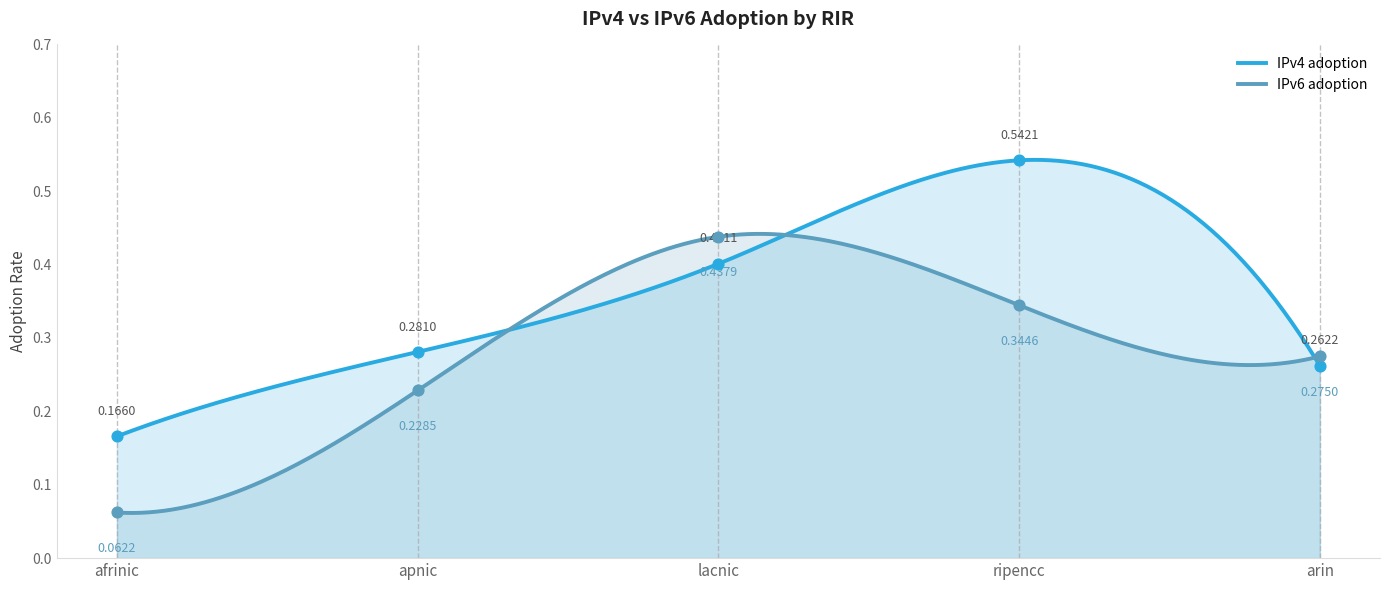

What are all the series names shown in the legend?

IPv4 adoption, IPv6 adoption